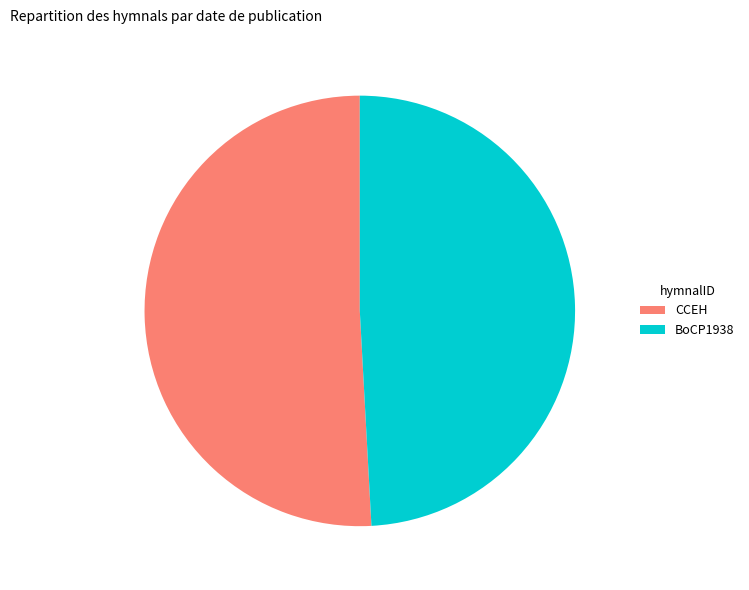

True or false: BoCP1938 accounts for 60% of the total.

False